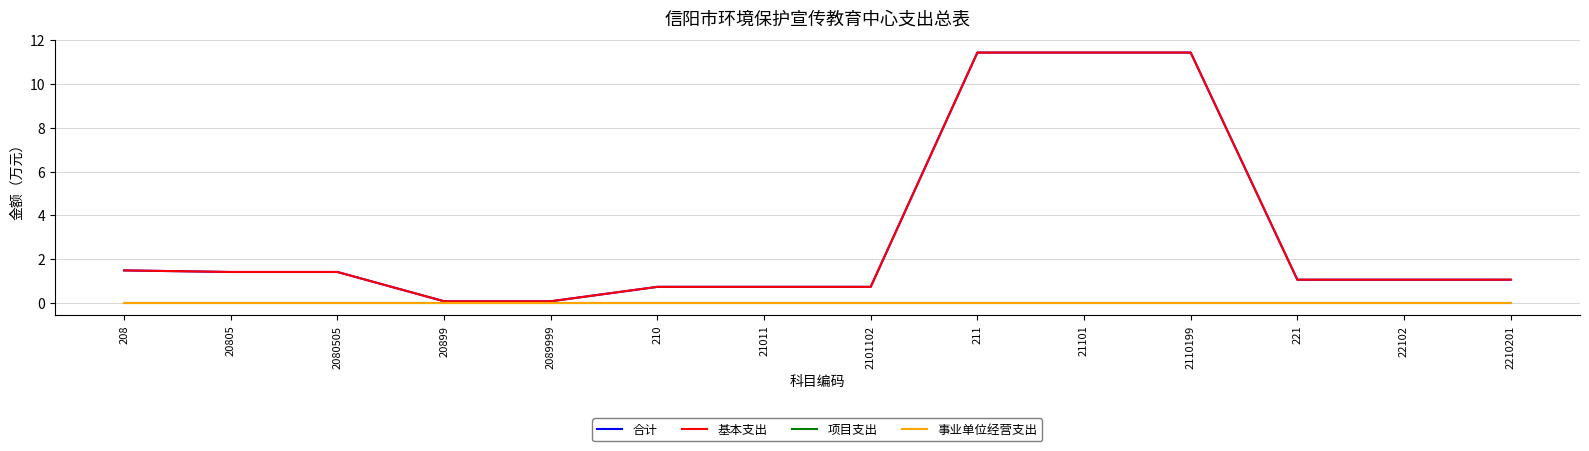

Does the chart display data point markers on the line(s)?

No